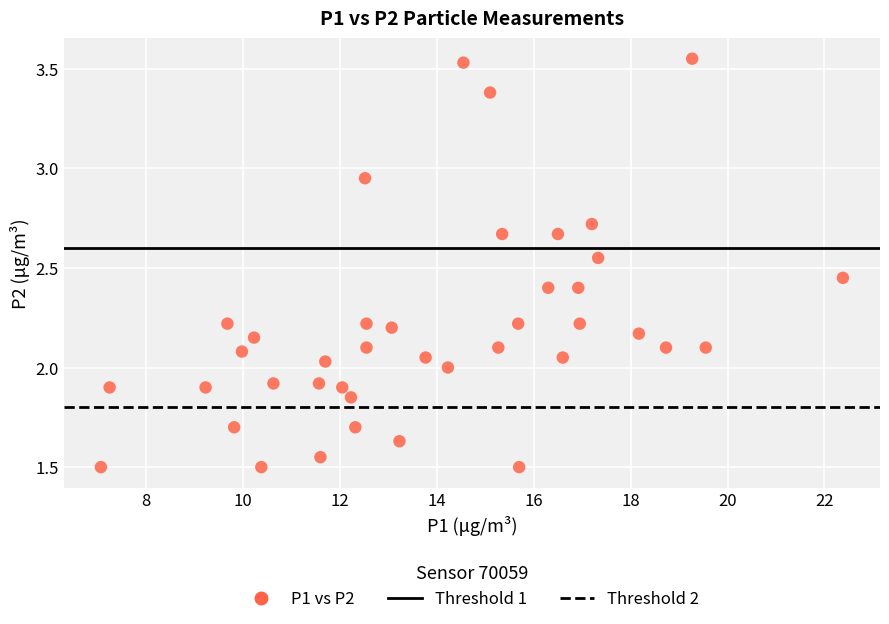

What is the range of X values (max minus min)?

15.3